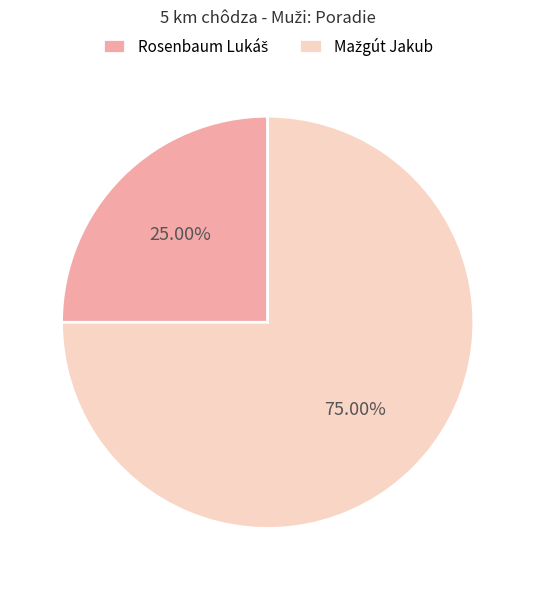

Is there a majority slice in this chart?

Yes